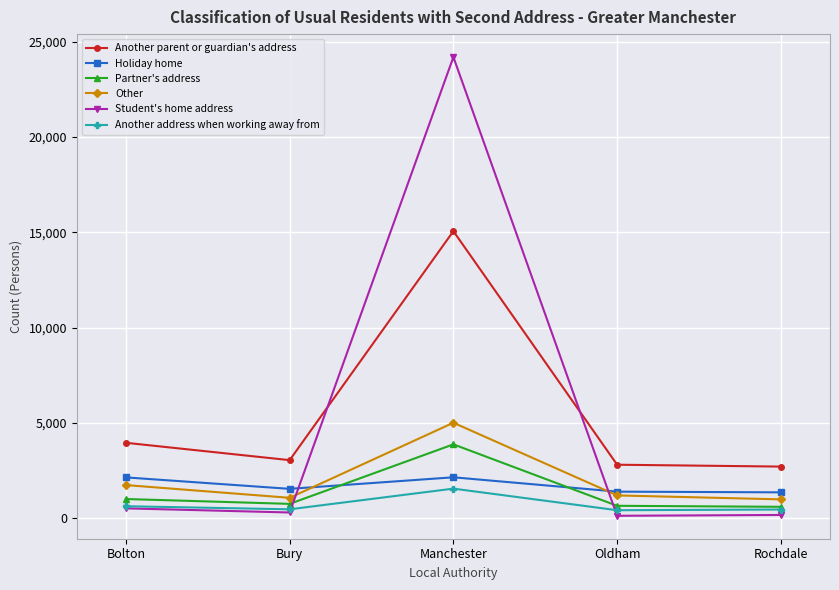

What is the spread (max minus min) of values at Manchester?

22640